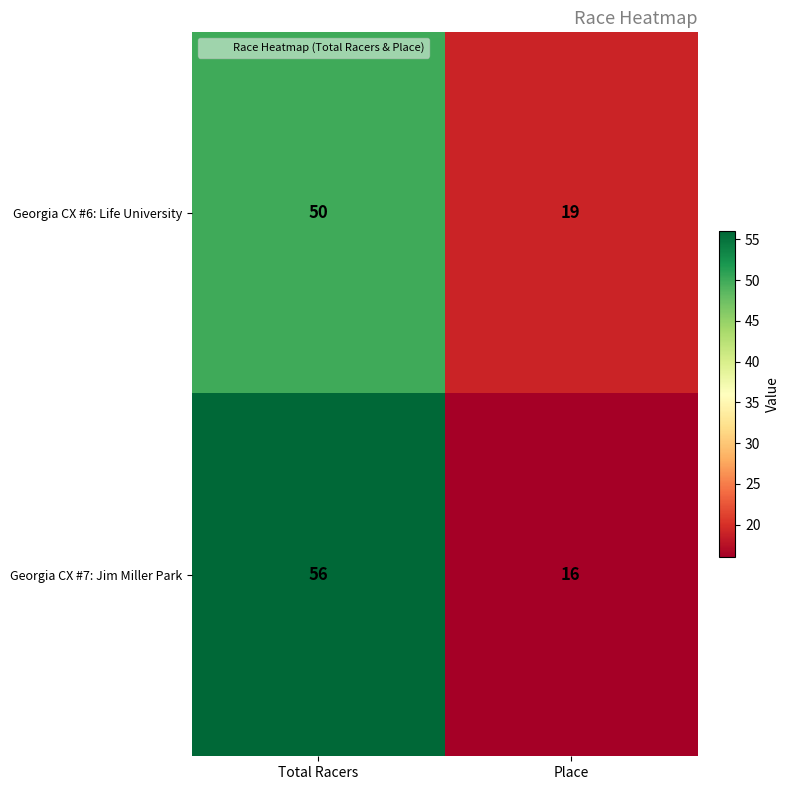

At which category is the sum across all series the highest?

Total Racers